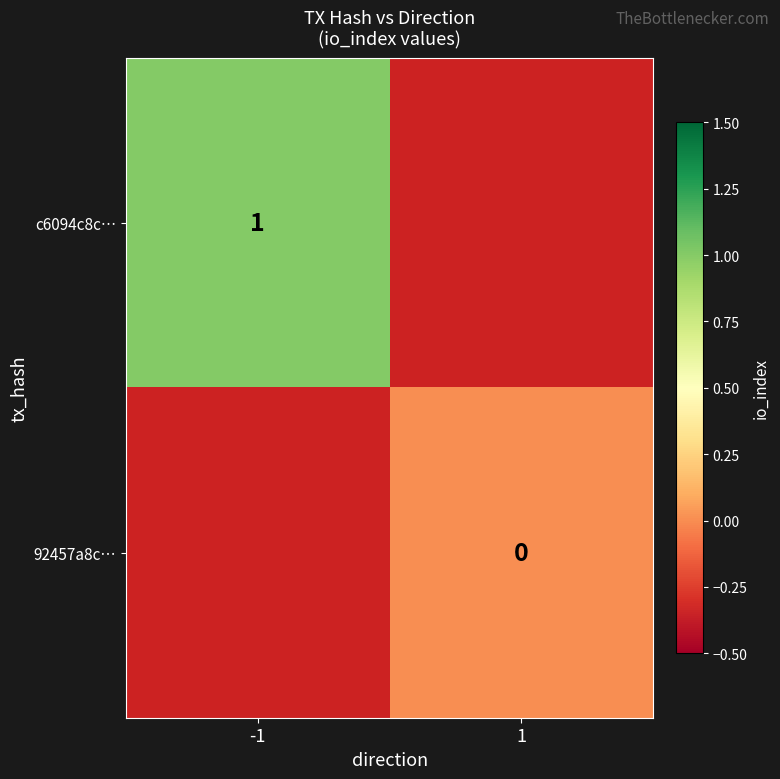

Is the value of 92457a8c… at -1 greater than the value of c6094c8c… at 1?

No